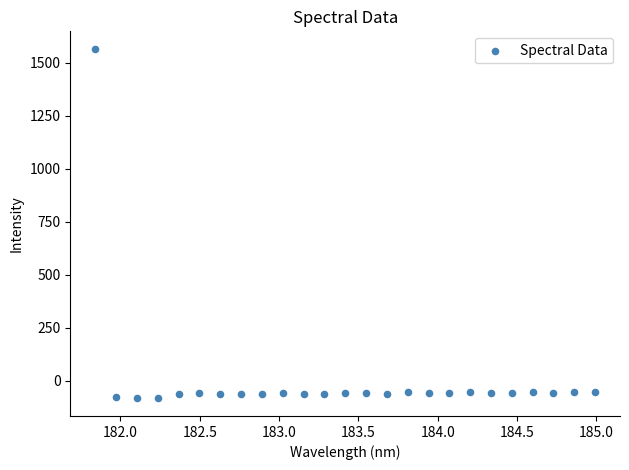

What is the range of Y values (max minus min)?

1650.1